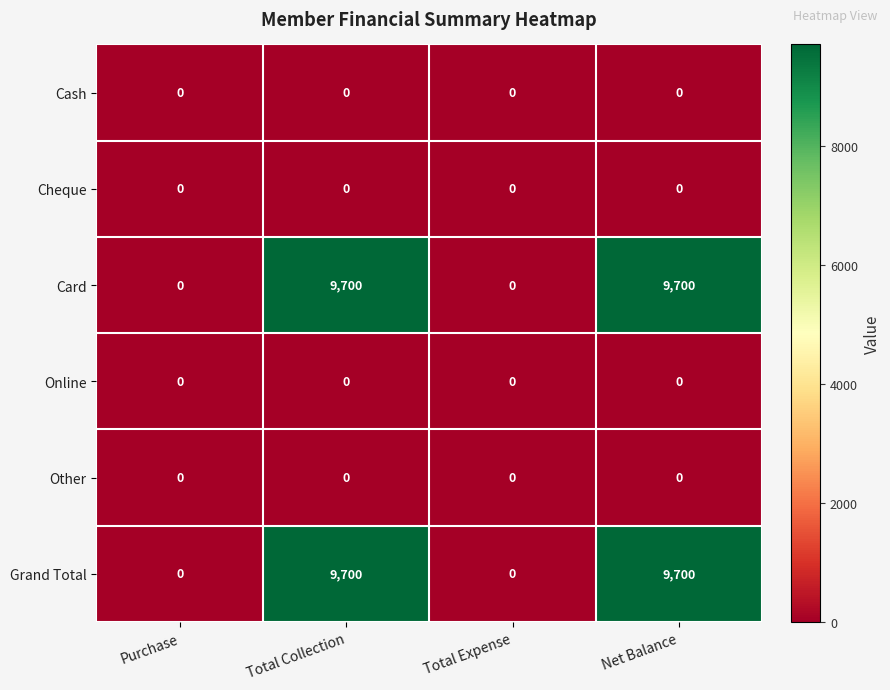

What is the maximum value shown in the chart?

9700